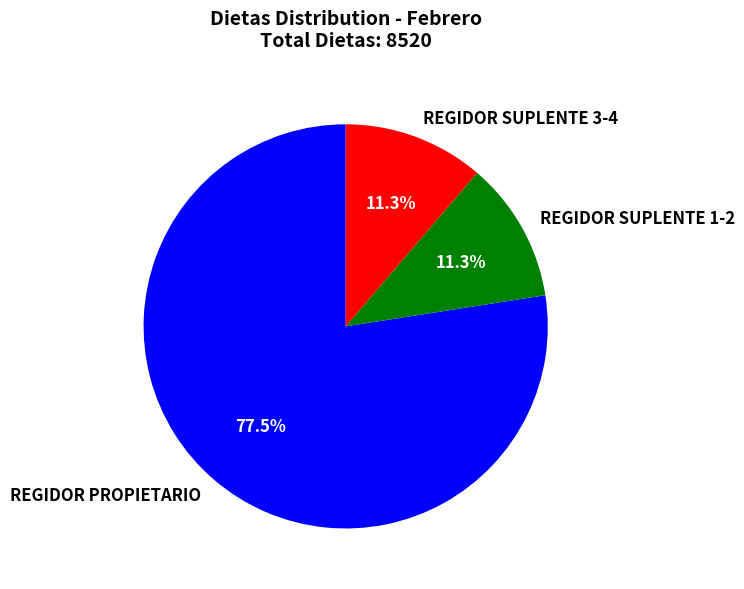

Is there a majority slice in this chart?

Yes